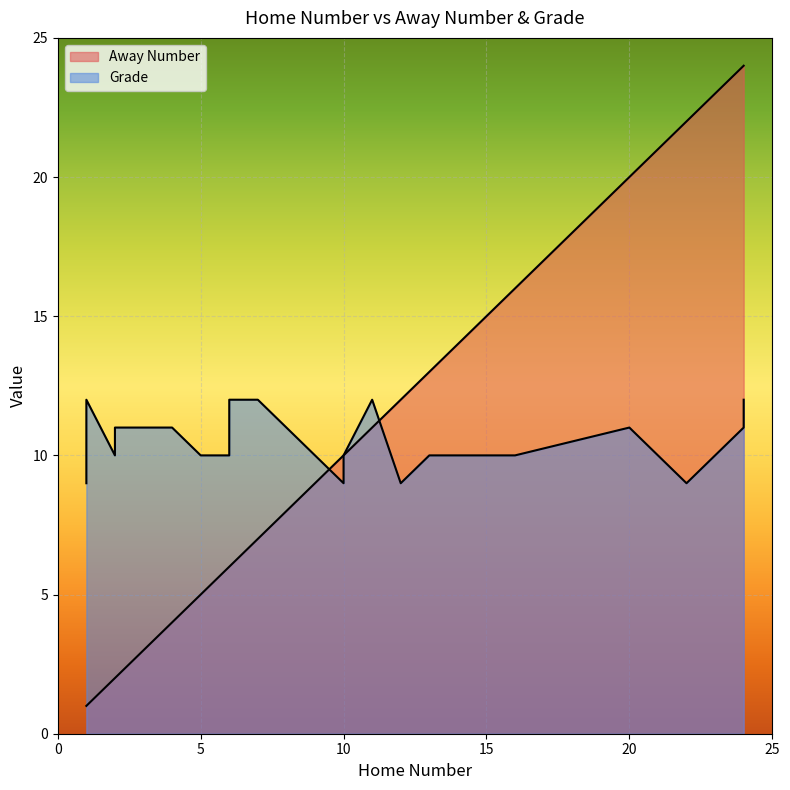

The Grade series shows 6 at 1. True or false?

False